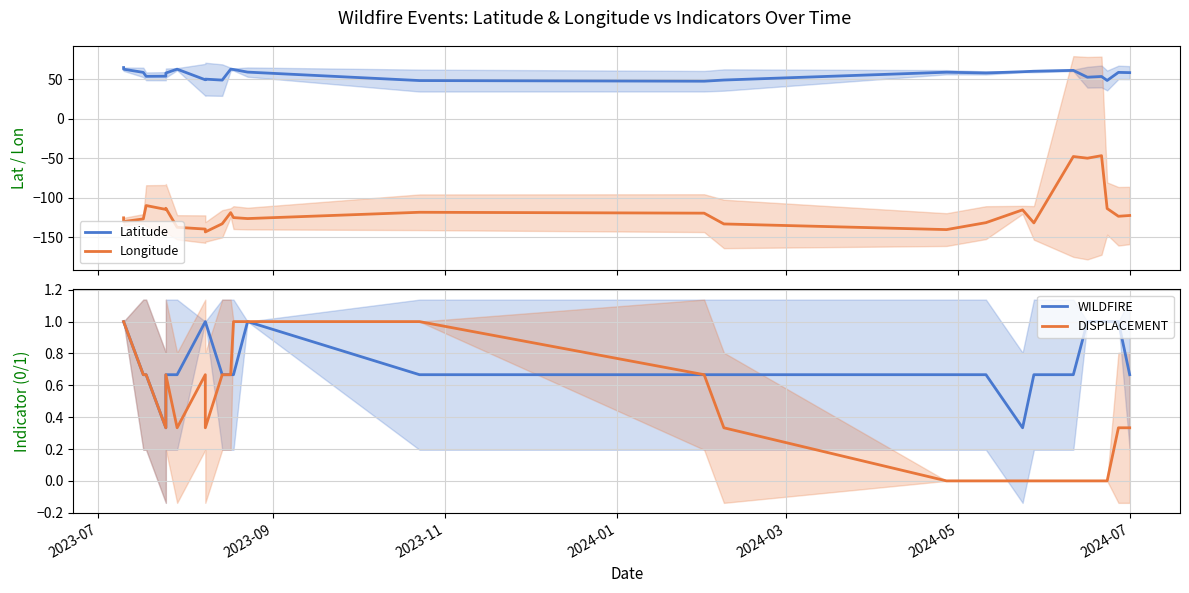

What is the label of the 7th point from the left?

2024-07